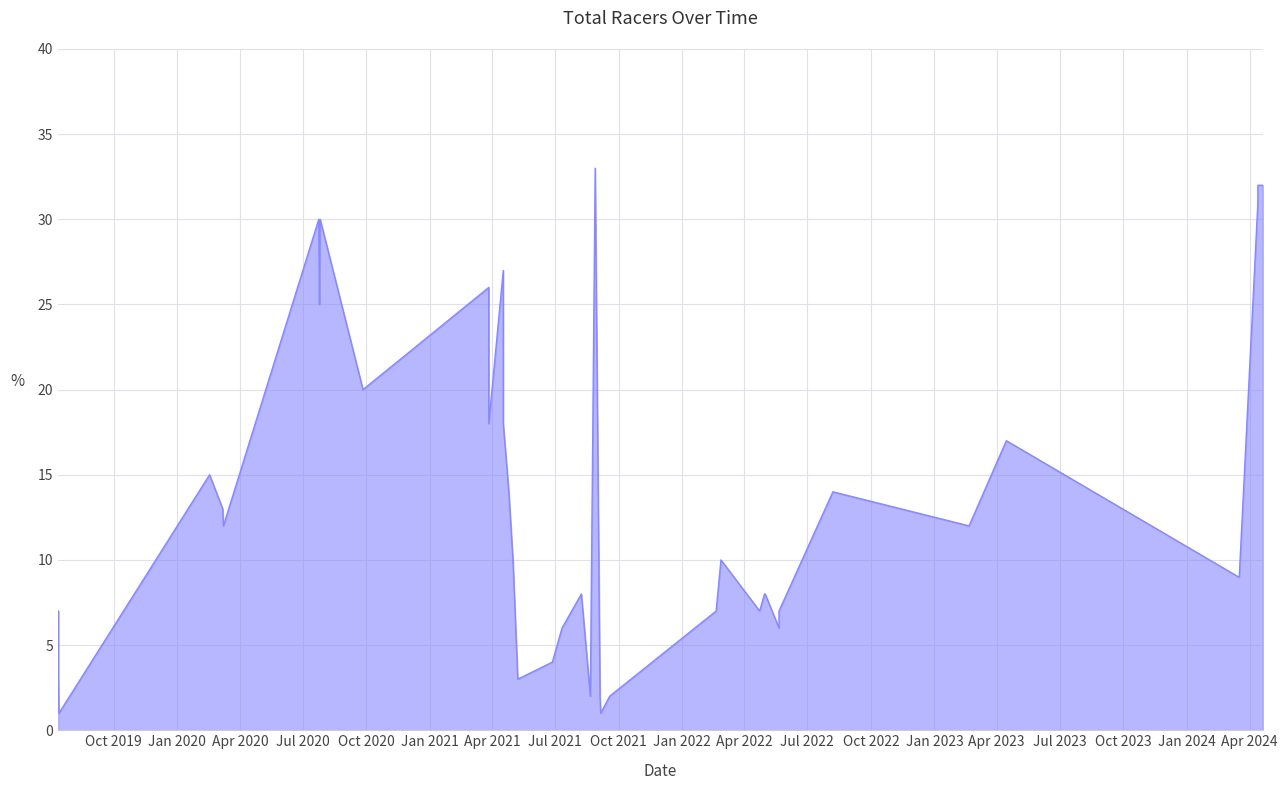

What is the label of the 32nd point from the left?

2020-07-26